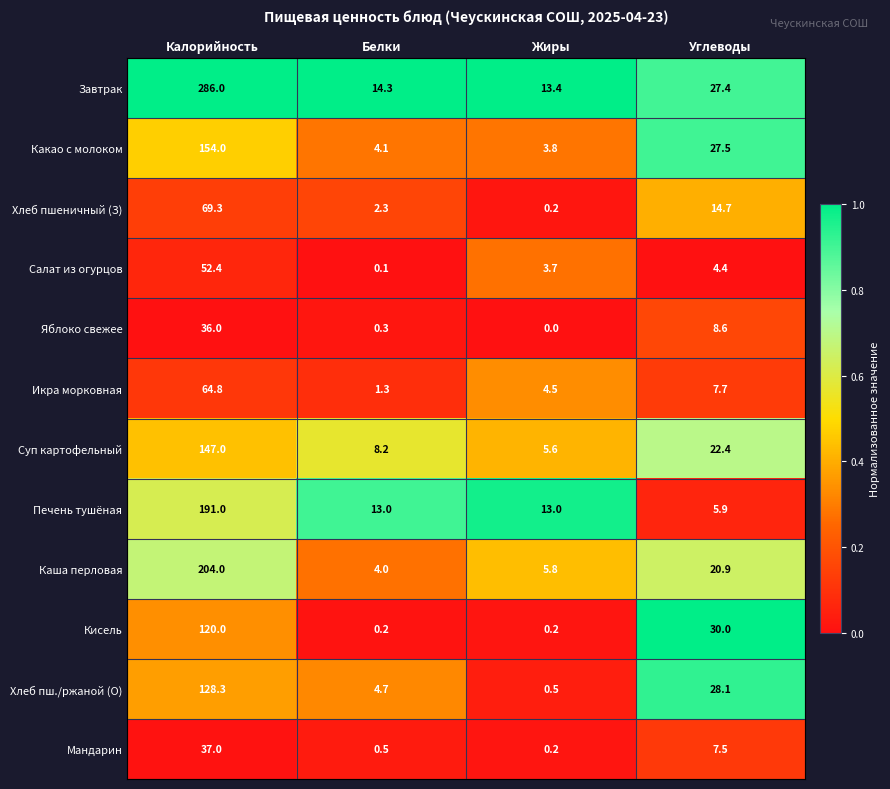

At which label is Хлеб пшеничный (З) closest to 34?

Углеводы